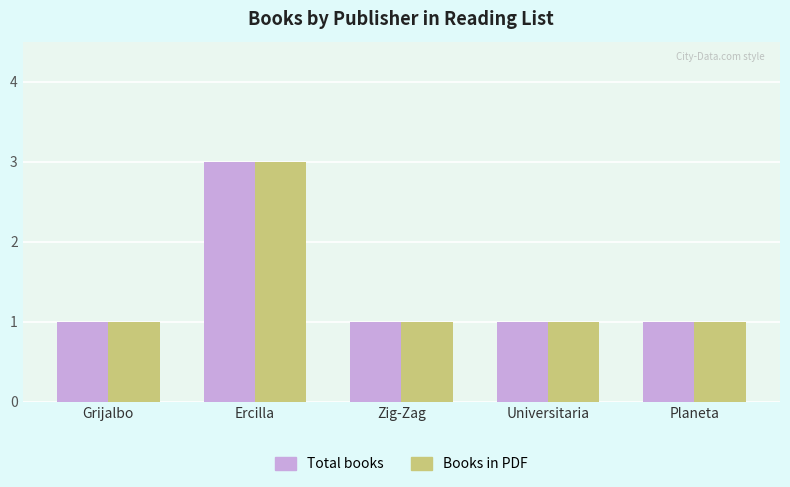

How many data points does each series have?

5